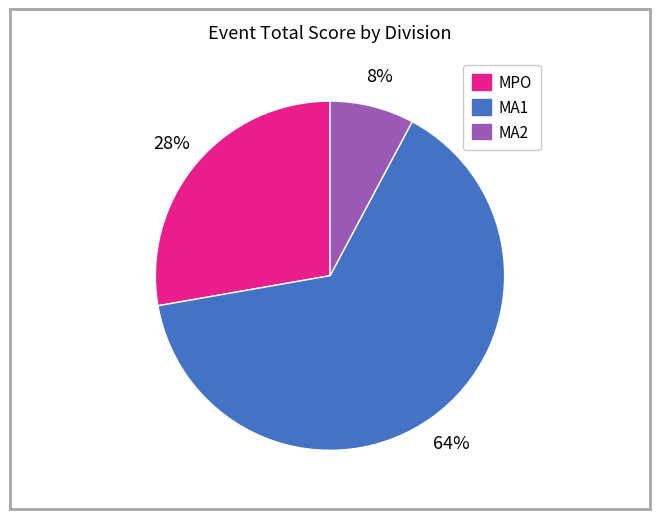

Rank the categories by value from lowest to highest.

MA2, MPO, MA1